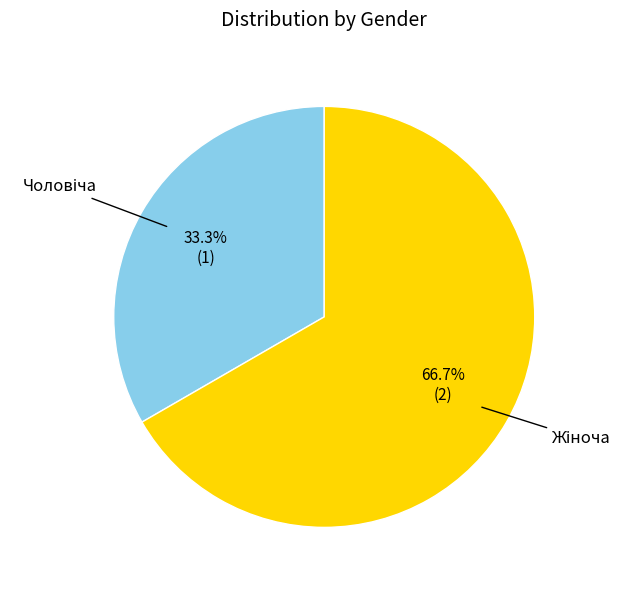

Is there any slice that represents more than half of the pie?

Yes